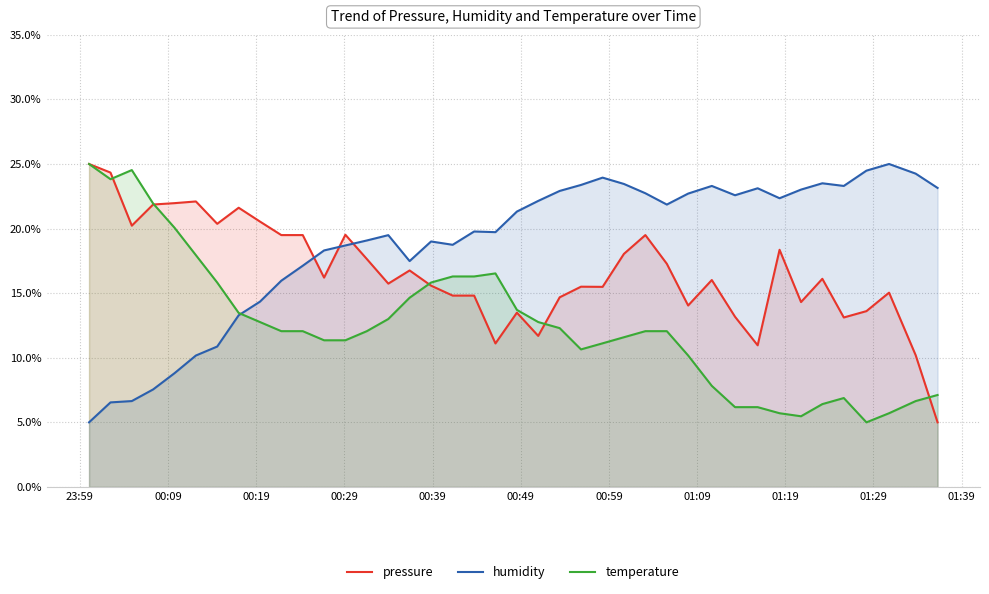

How many lines are shown in the chart?

3